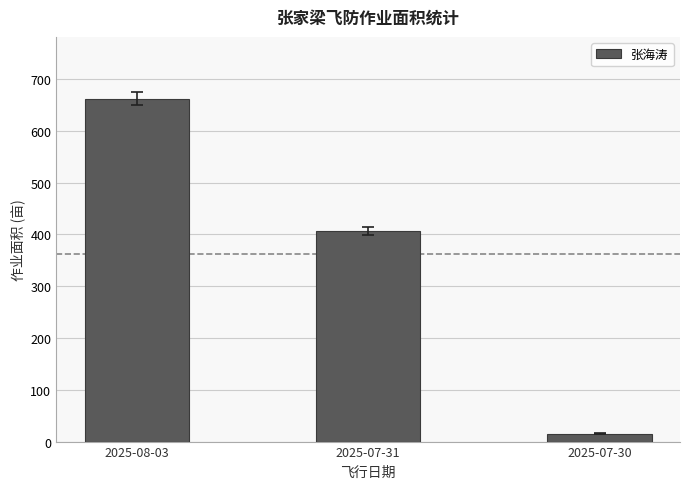

What is the difference between the values at 2025-07-31 and 2025-07-30?

390.8